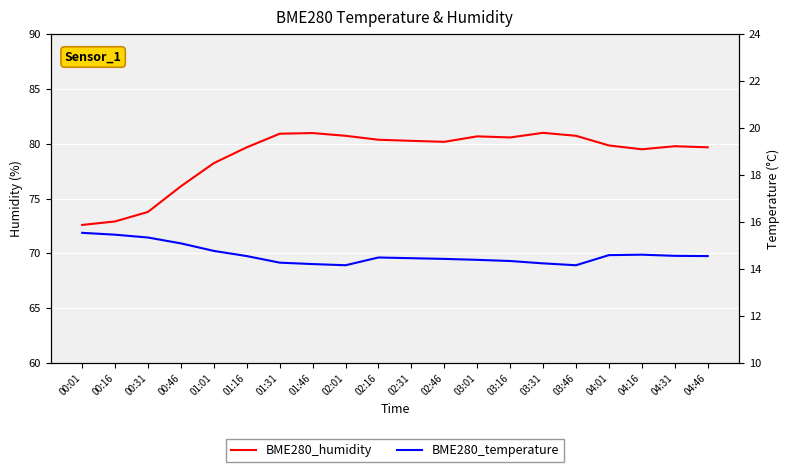

The value of BME280_temperature at 02:31 is 14.5. True or false?

True